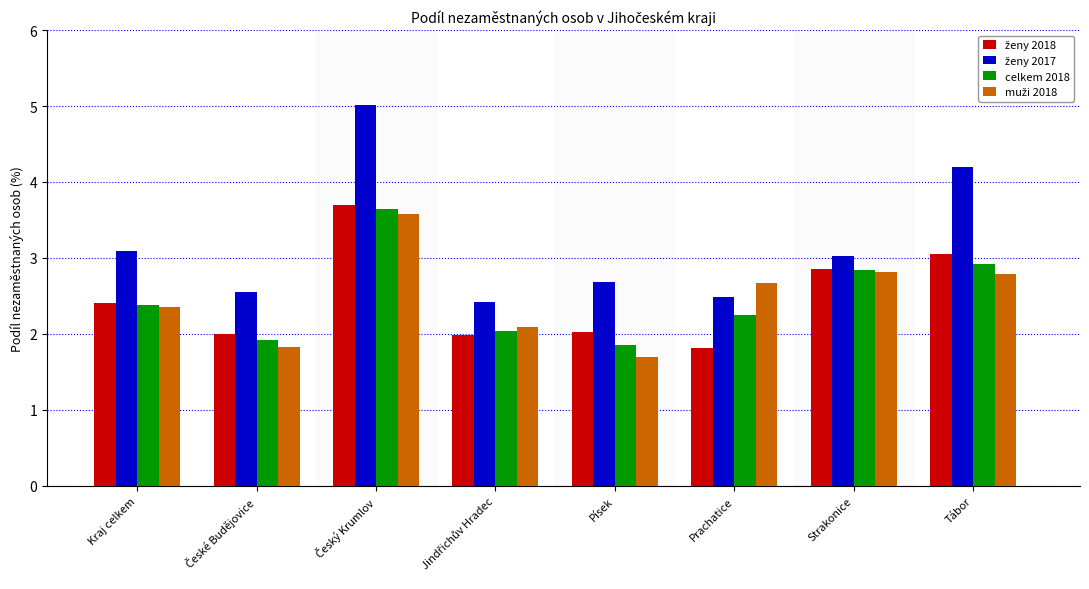

How many bars are there in each group?

4